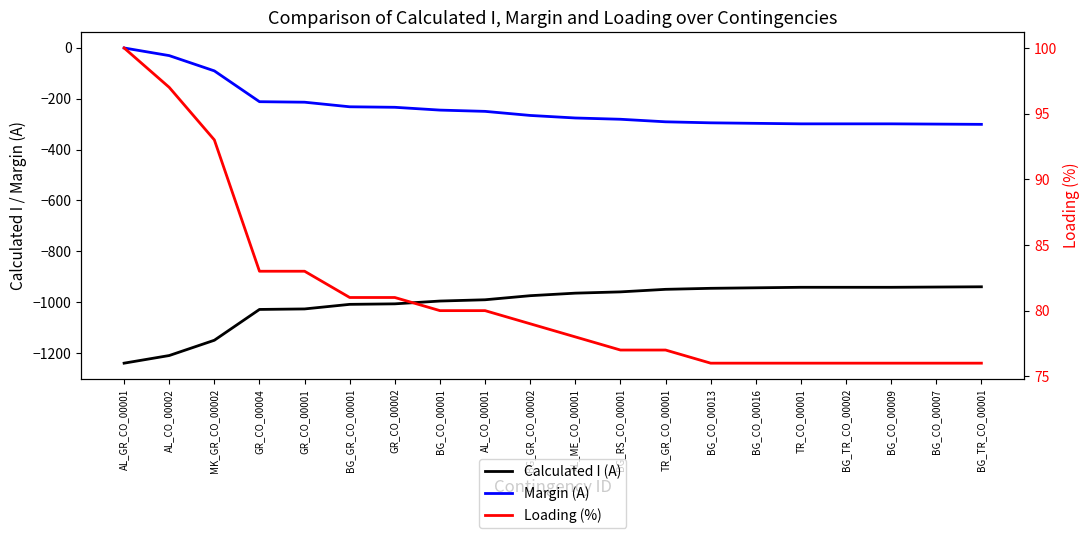

At which category does the chart reach its peak across all series?

AL_GR_CO_00001